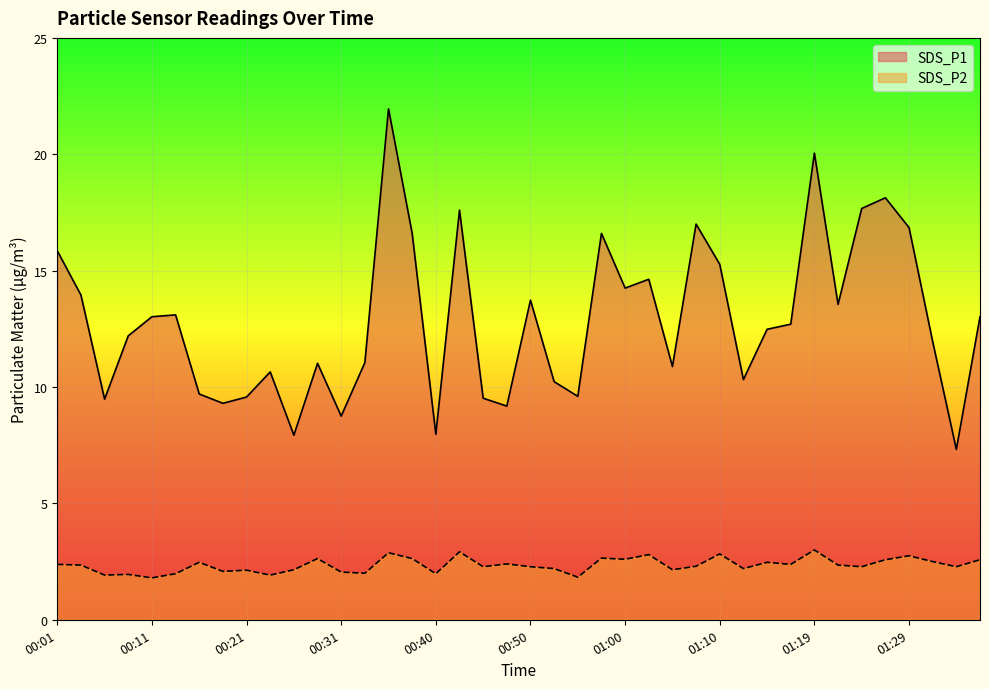

At which category does SDS_P2 reach its first local peak?

00:08